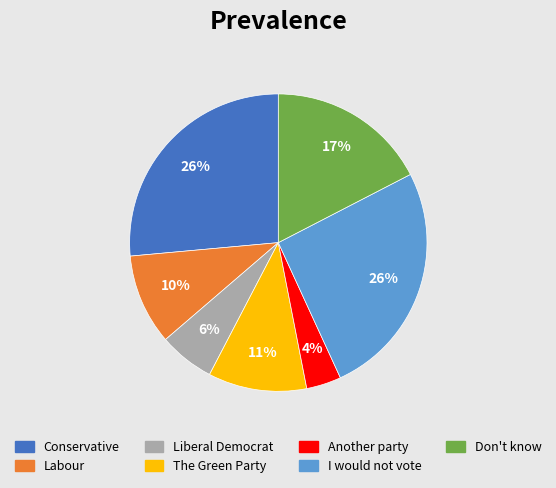

To the nearest percent, what is the average slice percentage?

14%